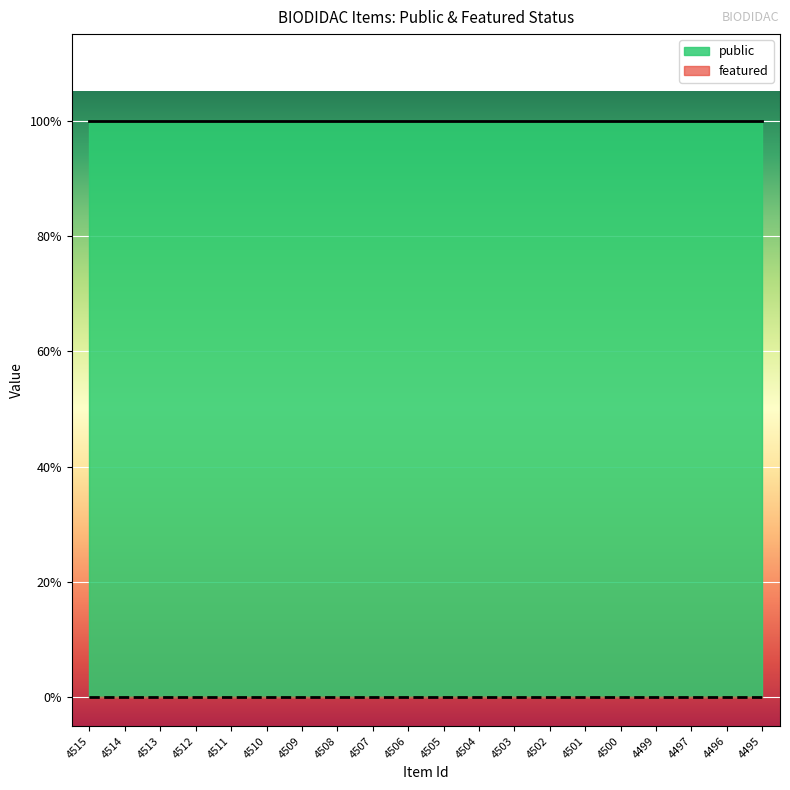

What are all the series names shown in the legend?

public, featured